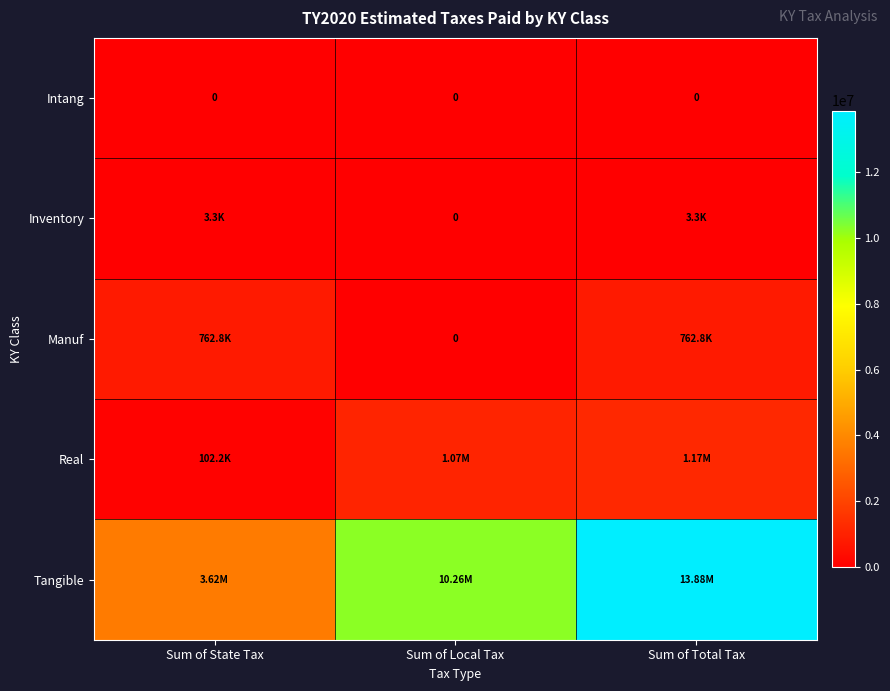

What value does the Tangible series have at Sum of Local Tax?

10262575.8